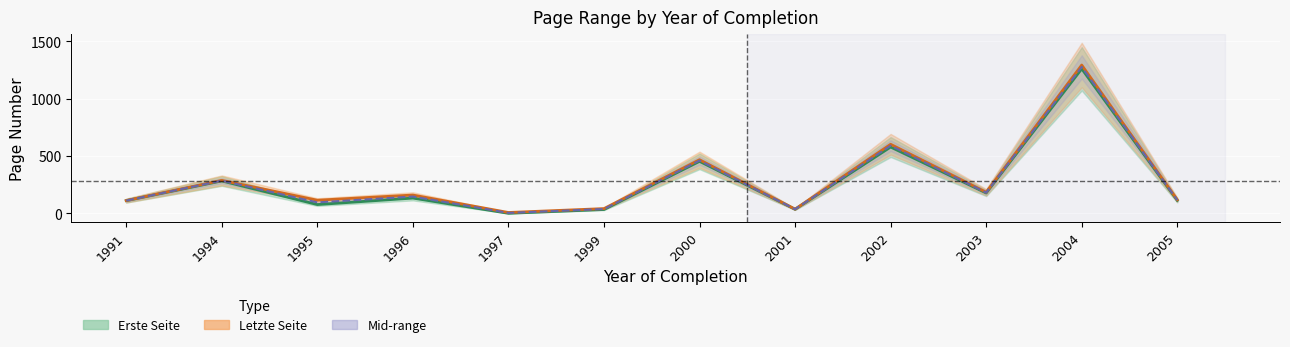

What is the value of the Erste Seite point at the 11th from the left?

1259.0